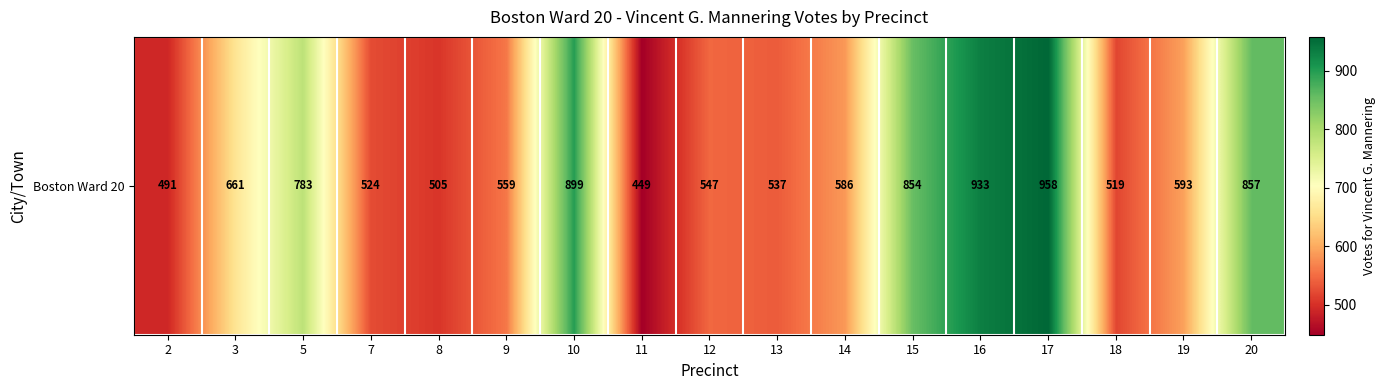

Which has a higher value, 16 or 9?

16